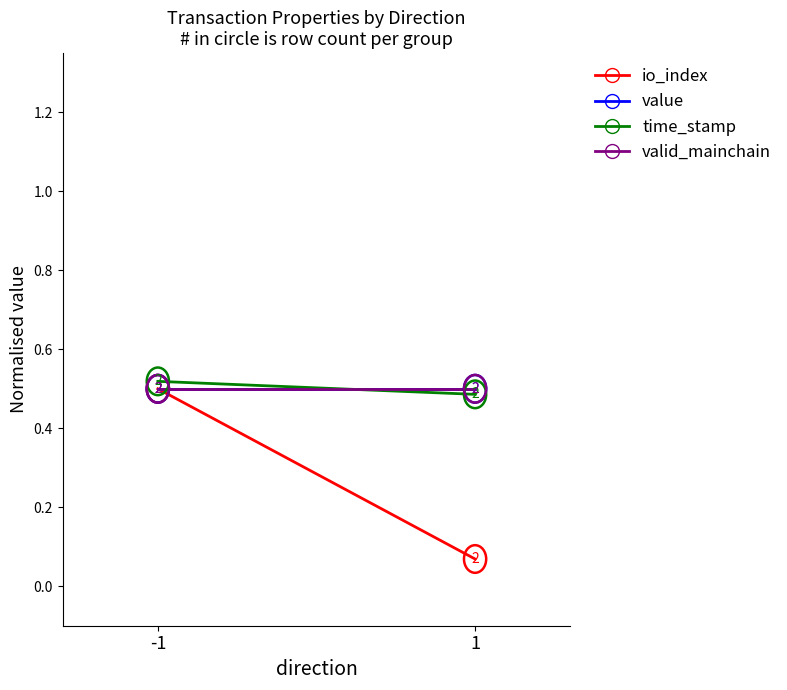

True or false: valid_mainchain has a value of 0.5 at -1.

True